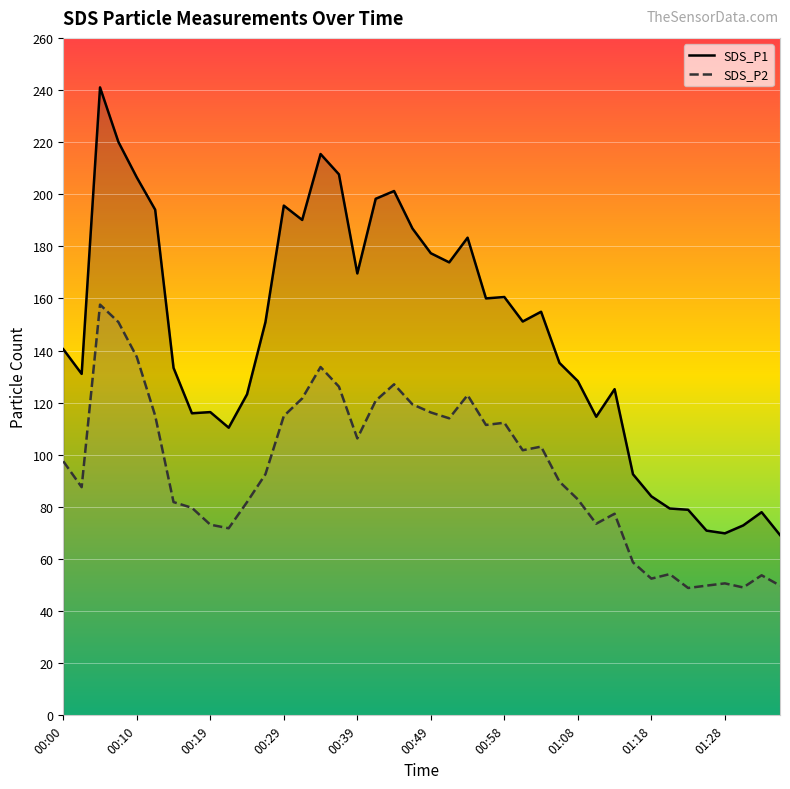

Between 11 and 19, which is larger?

19